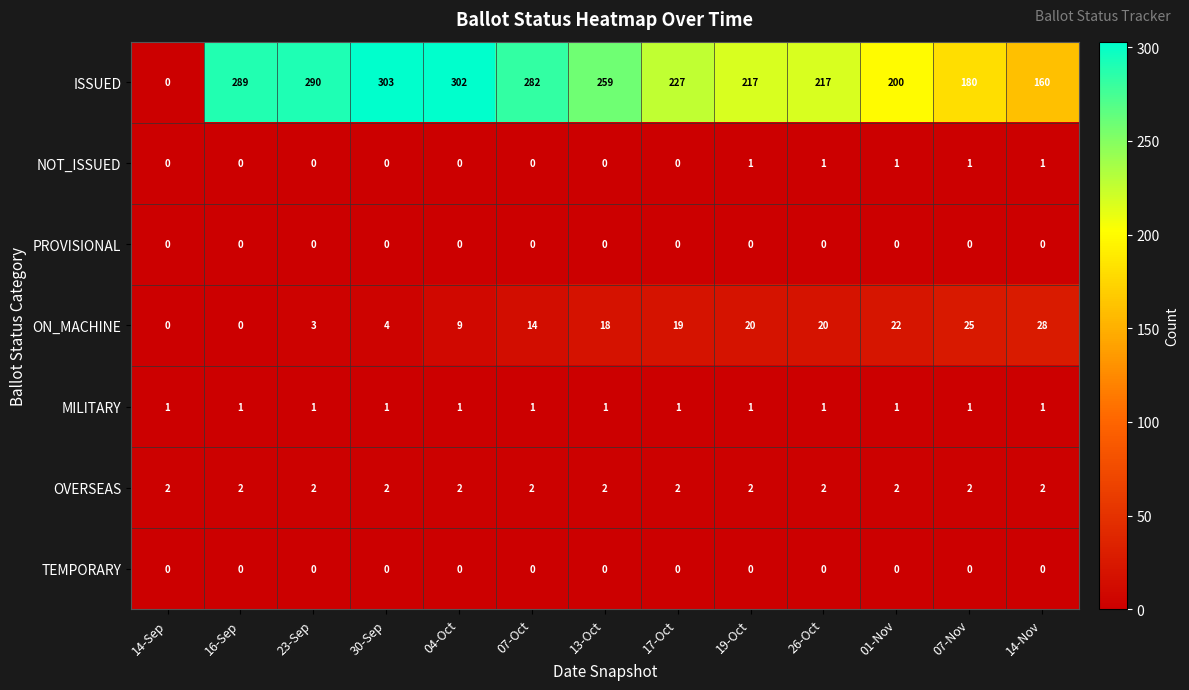

At which label is ON_MACHINE closest to 14?

07-Oct